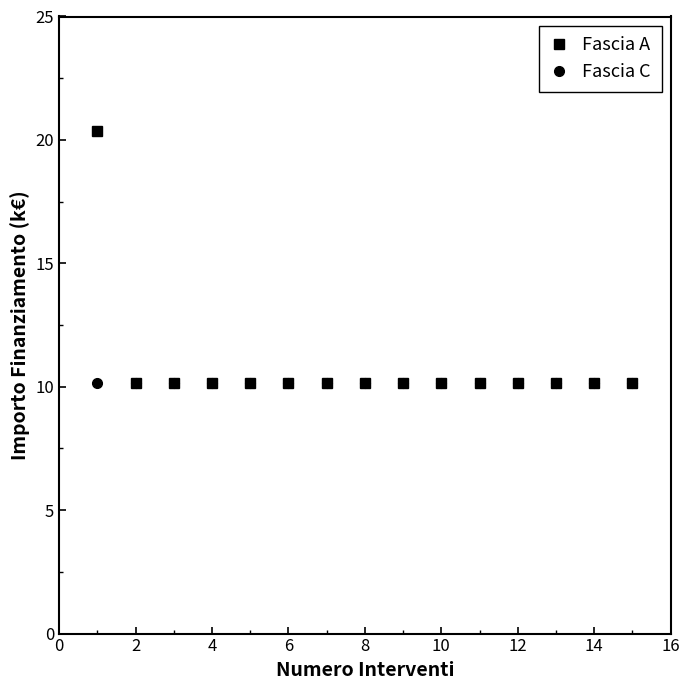

Which series has the largest range (max minus min)?

Fascia A